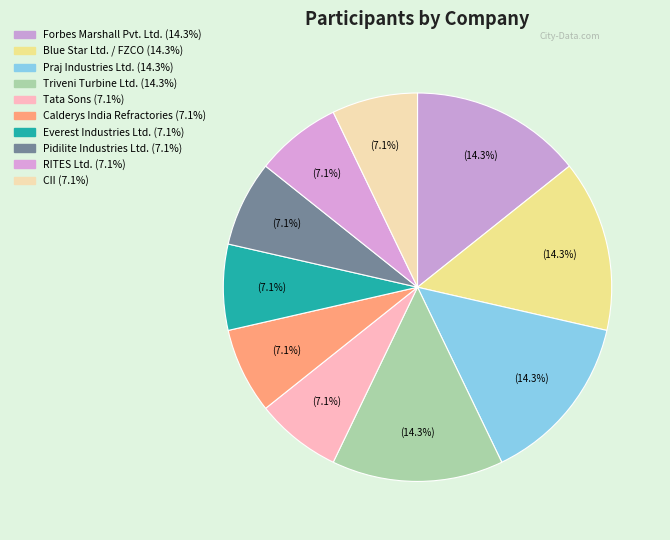

Is there a majority slice in this chart?

No